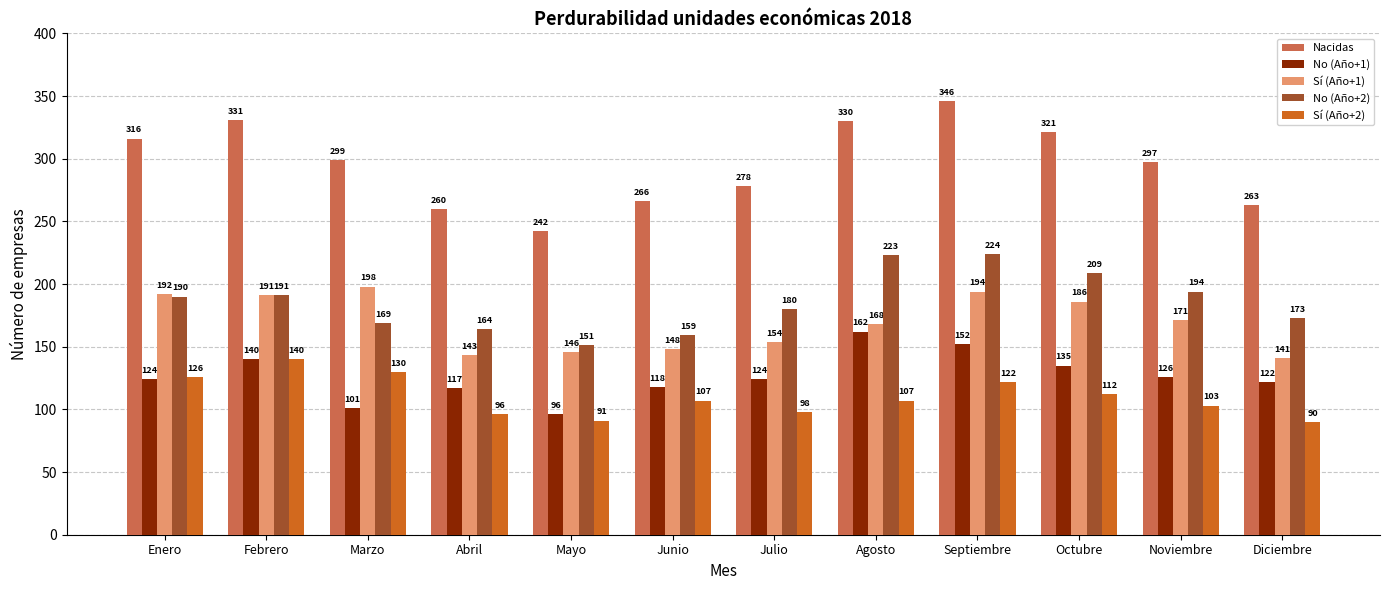

What is the label of the 11th bar from the right?

Febrero